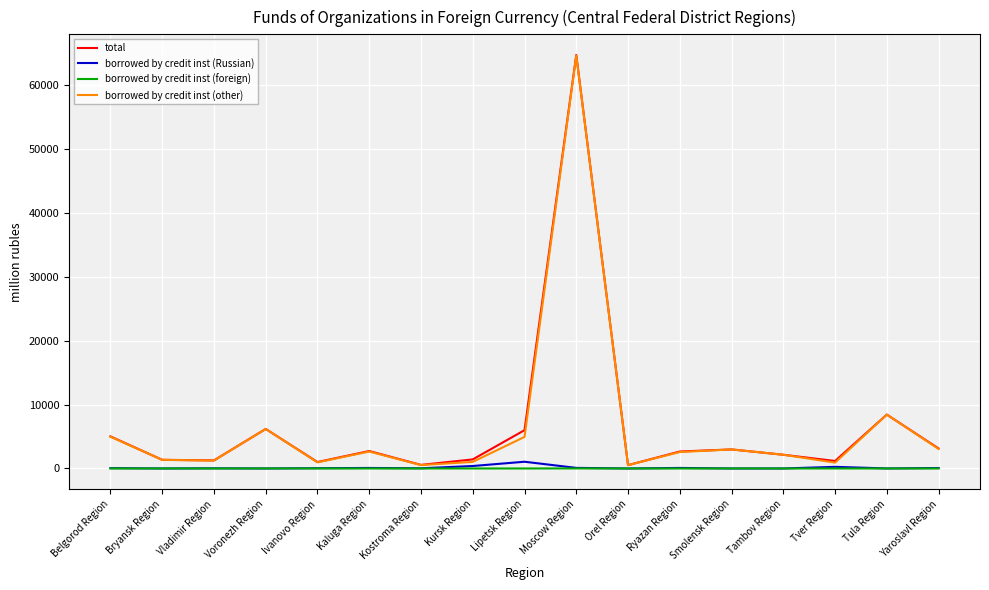

Where does the borrowed by credit inst (Russian) series first go above 42?

Belgorod Region